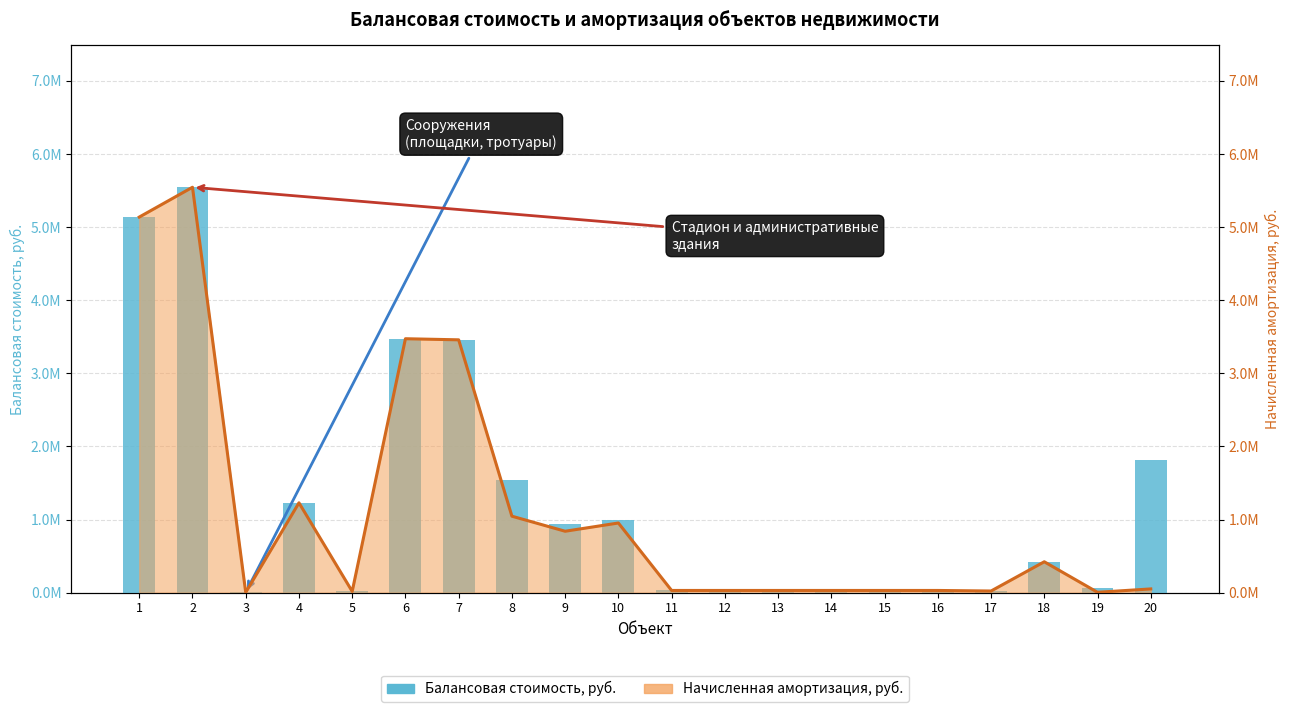

Which has a higher value, 15 or 2?

2